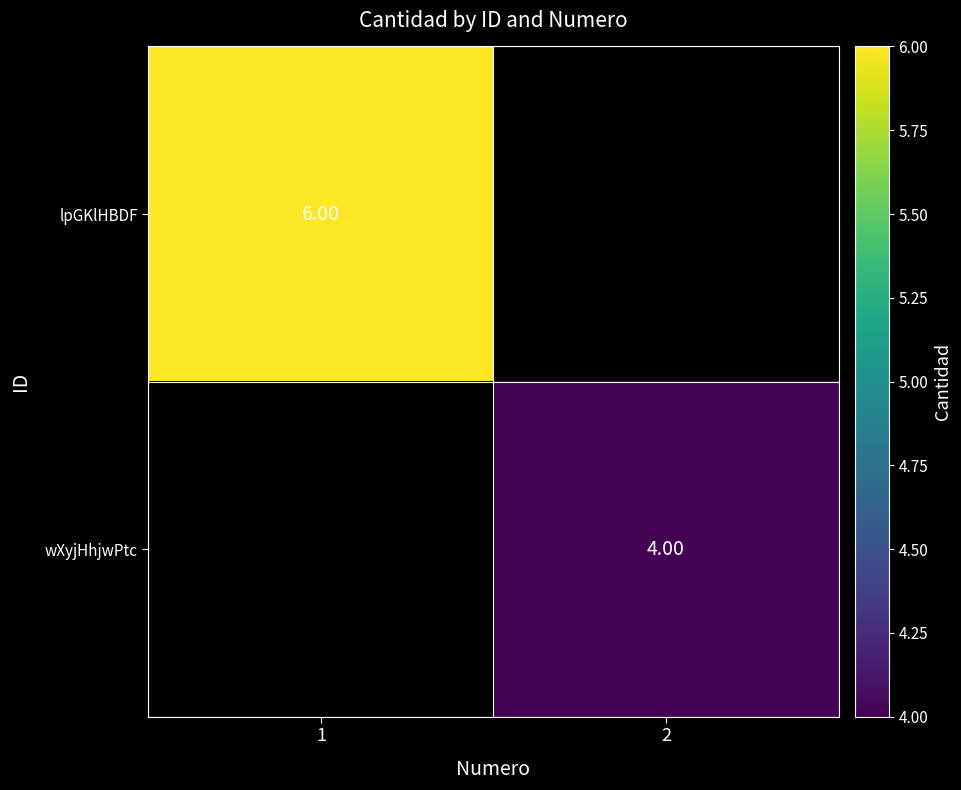

Is it true that wXyjHhjwPtc equals 4.0 at 2?

True